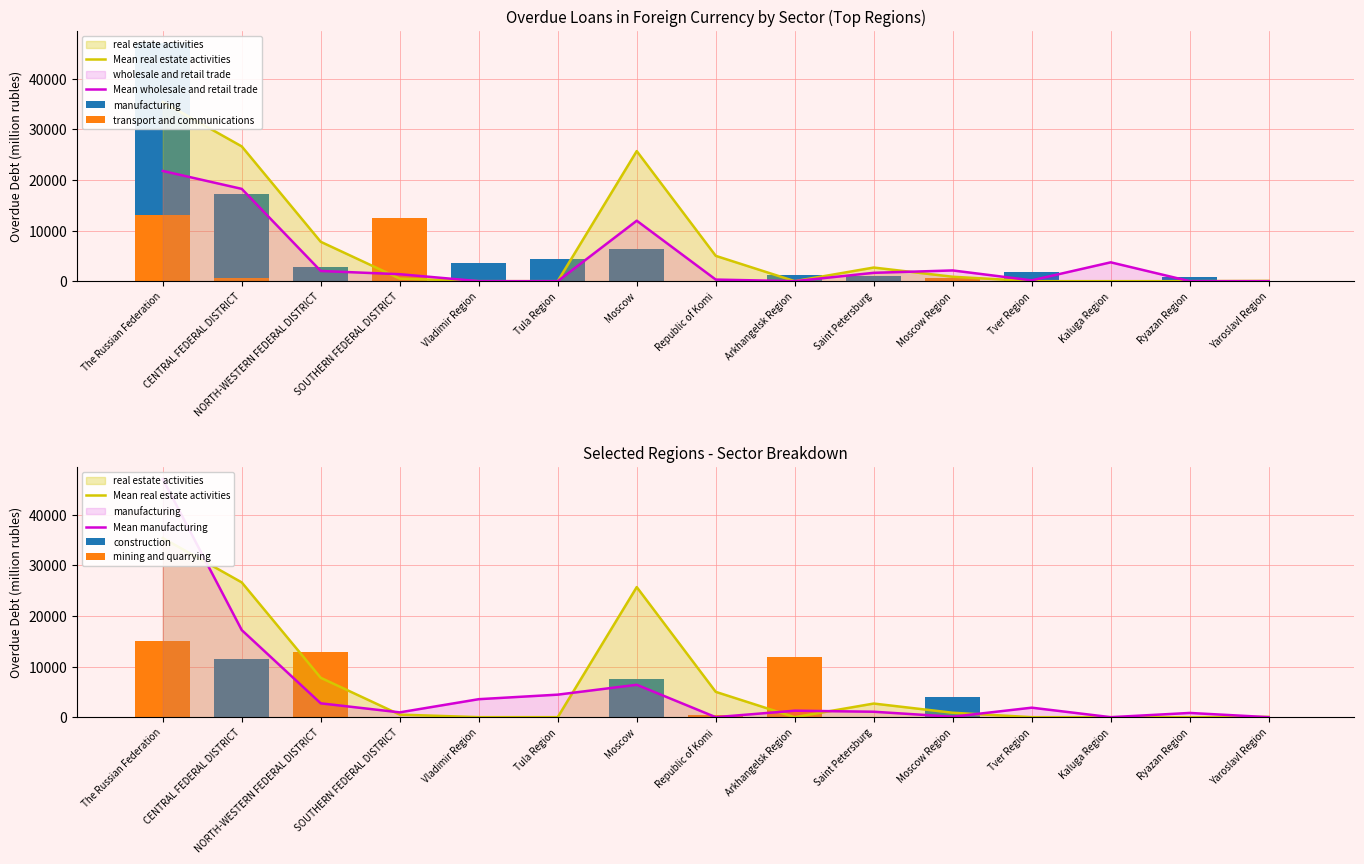

What are all the series names shown in the legend?

mining and quarrying, construction, manufacturing, transport and communications, wholesale and retail trade, real estate activities